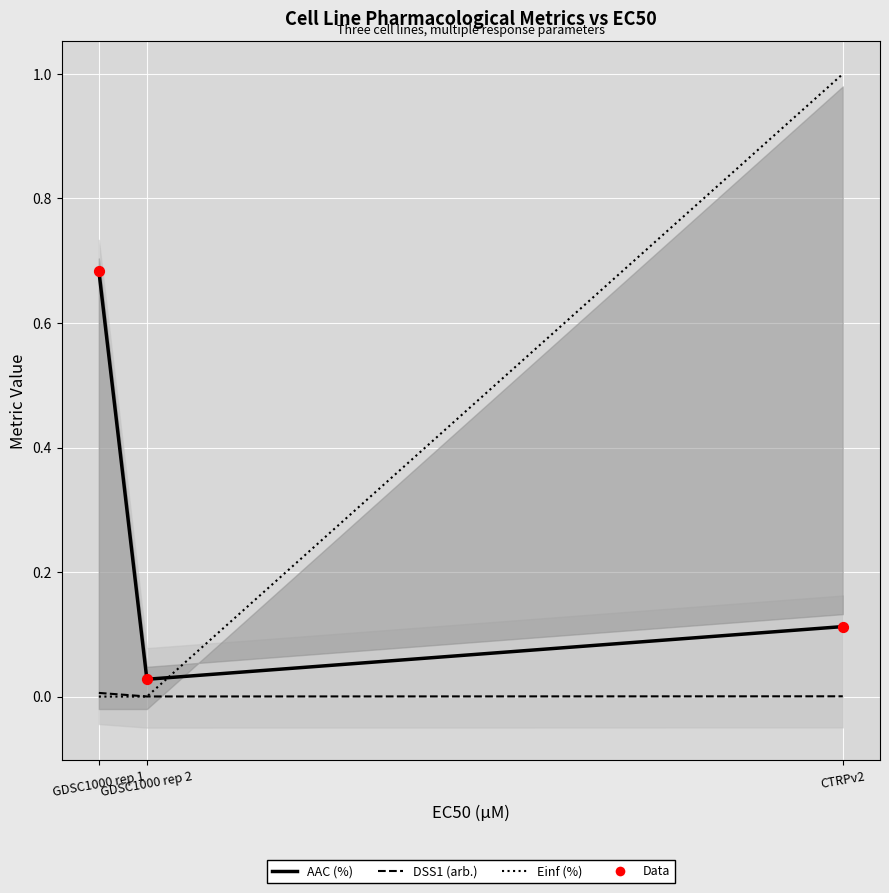

At which category is the sum across all series the highest?

GDSC1000 rep 1